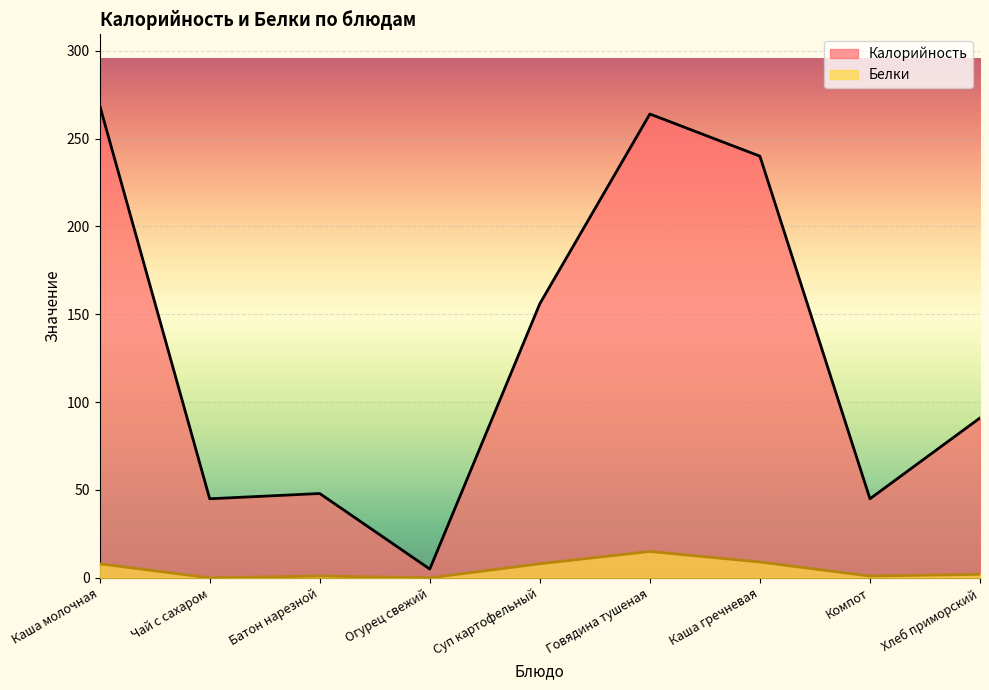

Is it true that Белки equals 3 at Хлеб приморский?

False